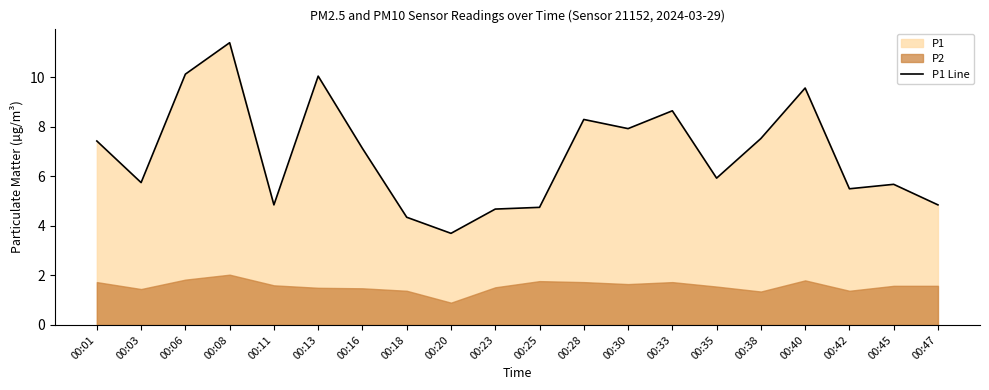

How many categories are shown in the chart?

20